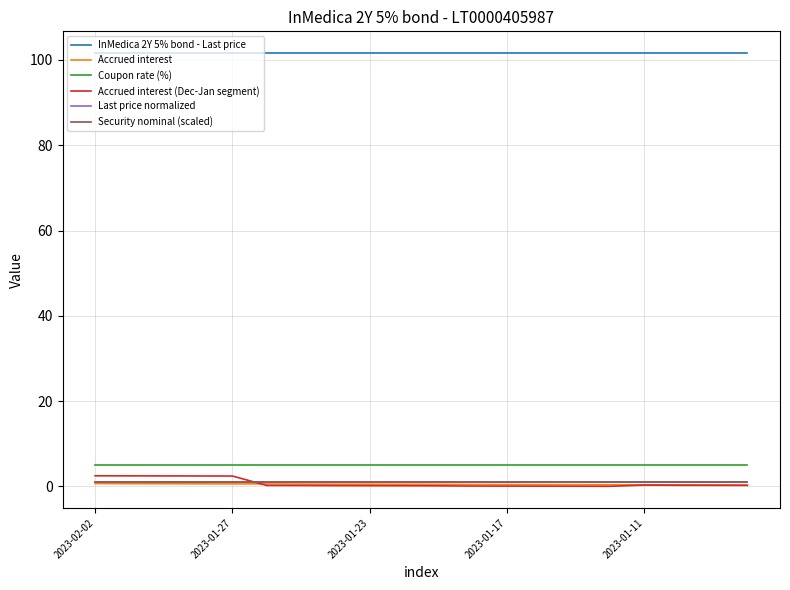

True or false: Coupon rate (%) and Accrued interest (Dec-Jan segment) intersect in this chart.

False